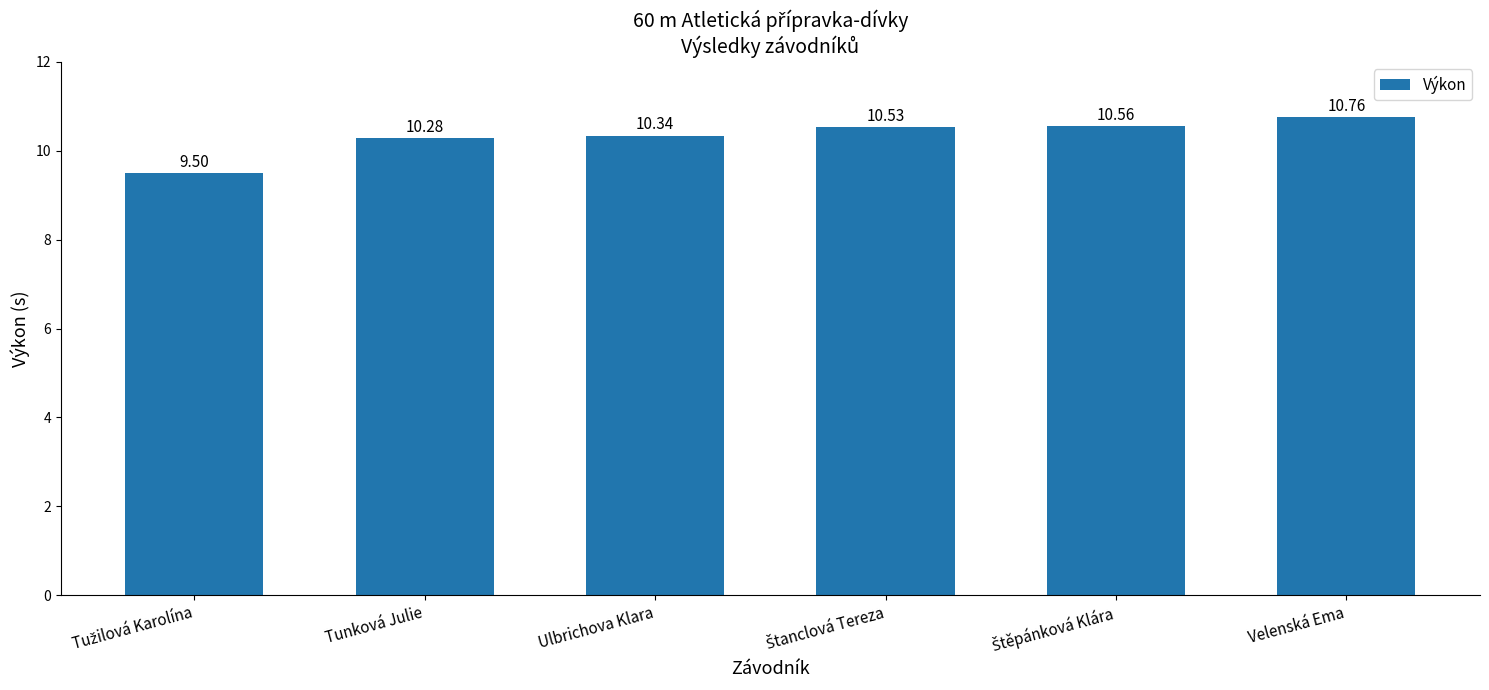

What is the value of the 1st bar from the left?

9.5